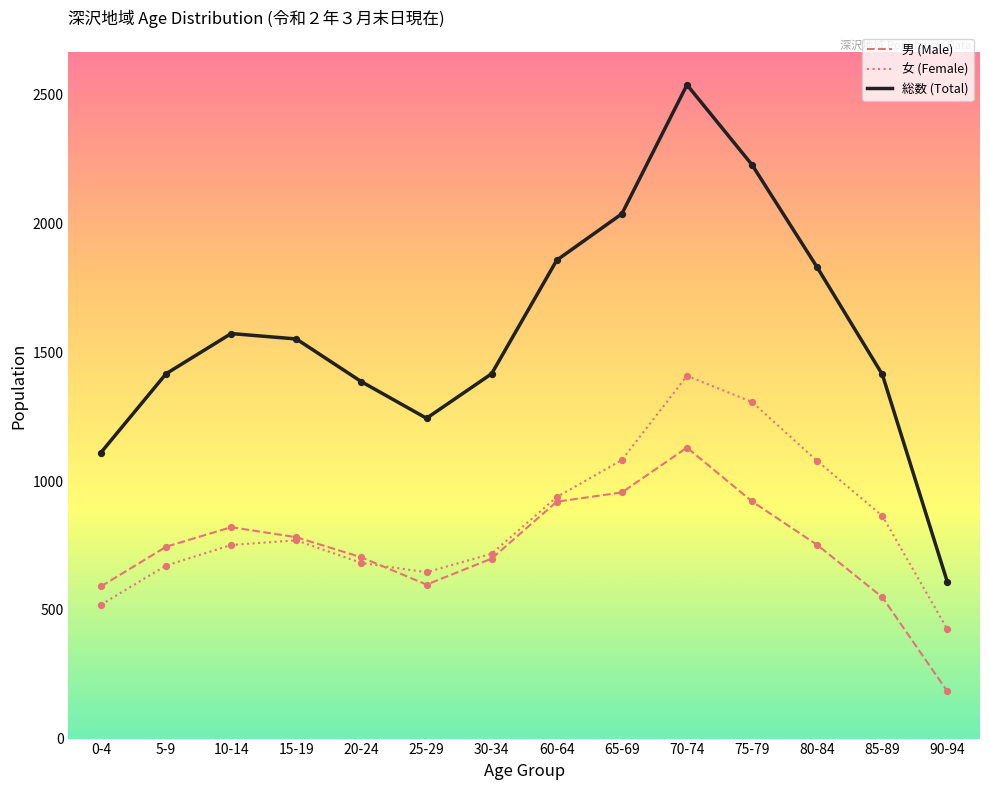

Which series has the largest total across all categories?

総数 (Total)